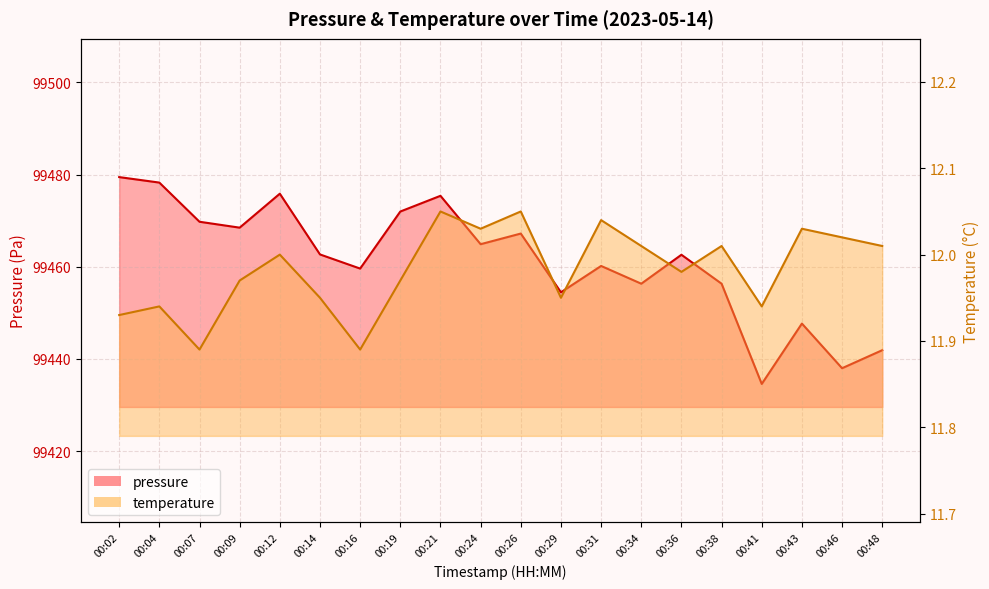

What is the total value across all series at 00:48?

99453.9